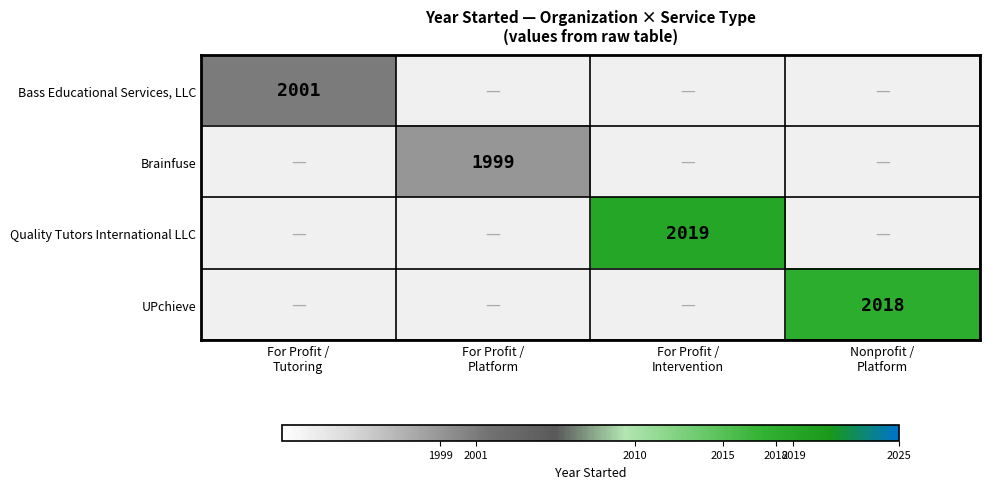

At which category does the chart reach its minimum across all series?

For Profit /
Platform